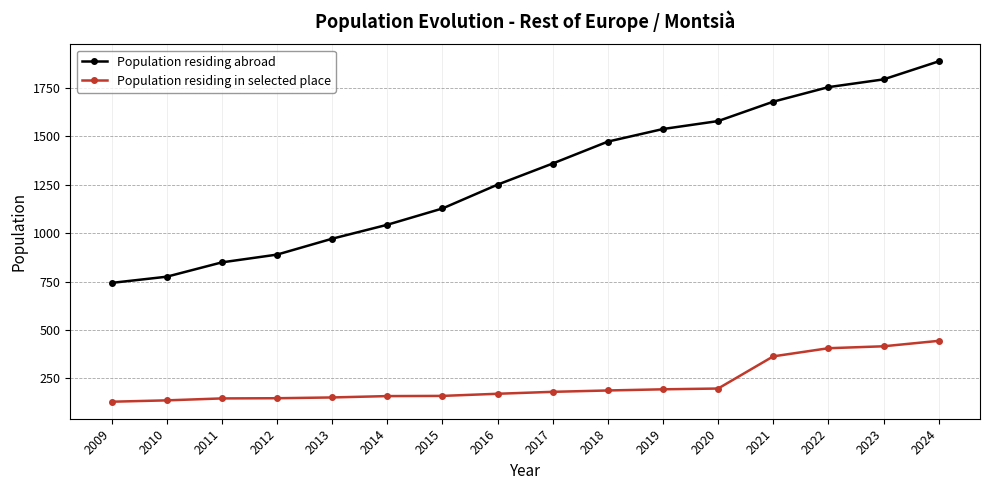

Which series has the largest total across all categories?

Population residing abroad